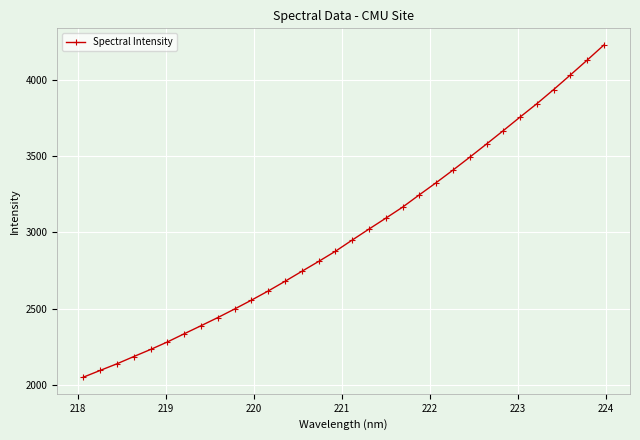

What is the average value?

2994.3